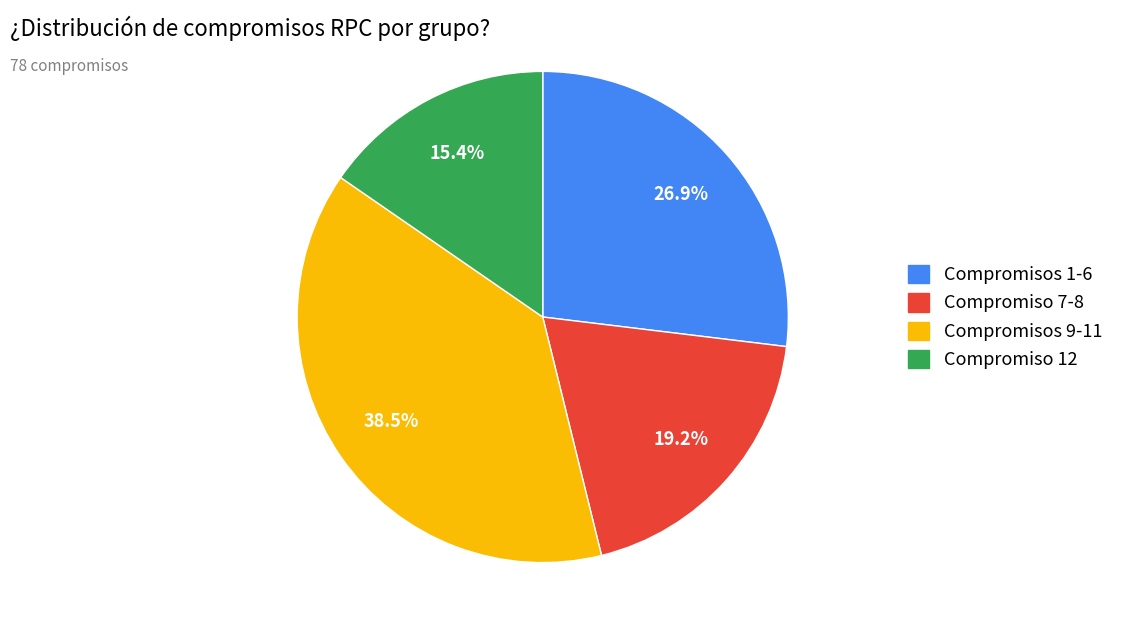

Combined, do Compromiso 12 and Compromiso 7-8 account for over 50%?

No